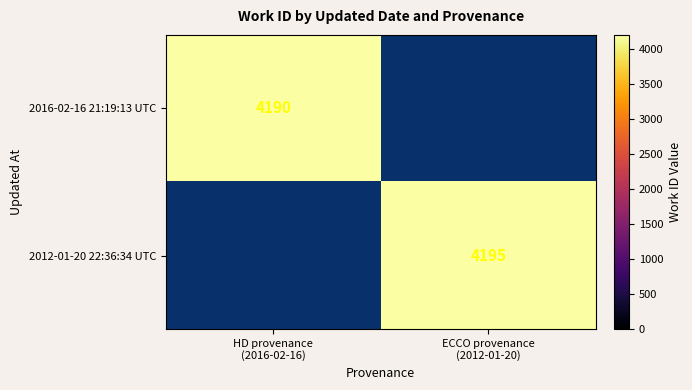

The value of 2012-01-20 22:36:34 UTC at ECCO provenance (2012-01-20) is 2531. True or false?

False